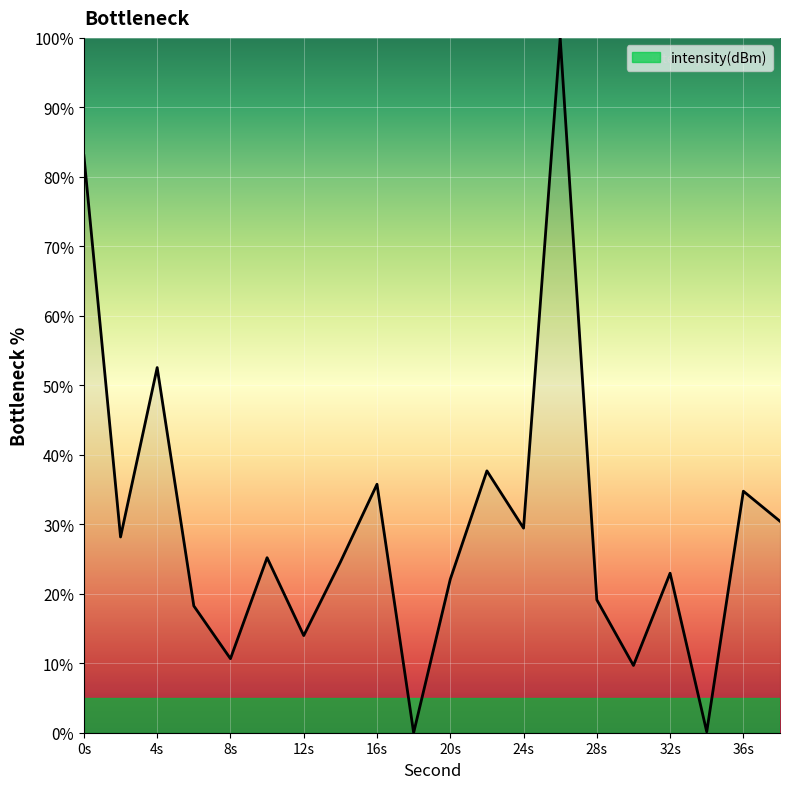

What is the difference between the maximum and minimum values?

100.0